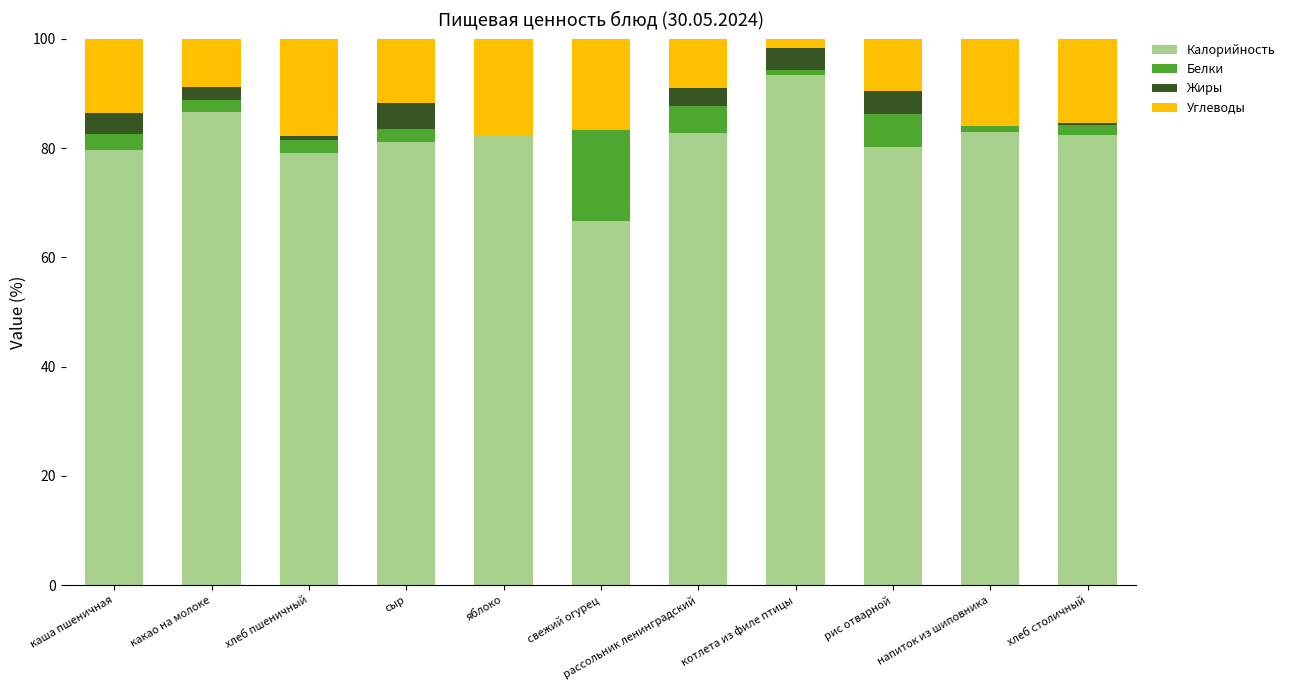

True or false: Калорийность has a value of 86.6 at какао на молоке.

True